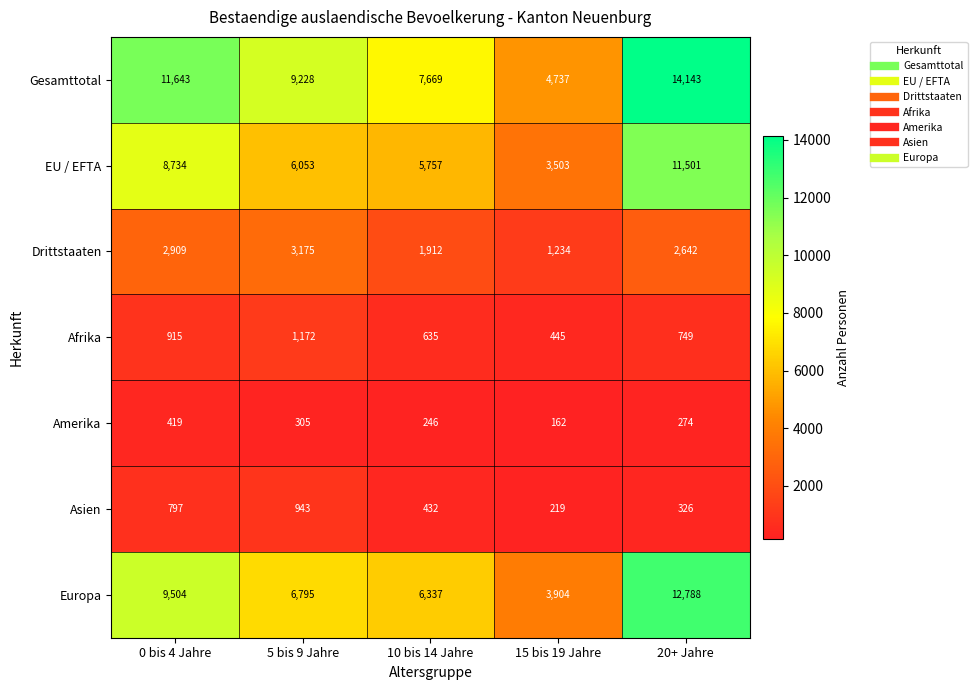

Where does the Drittstaaten series first go above 2642?

0 bis 4 Jahre